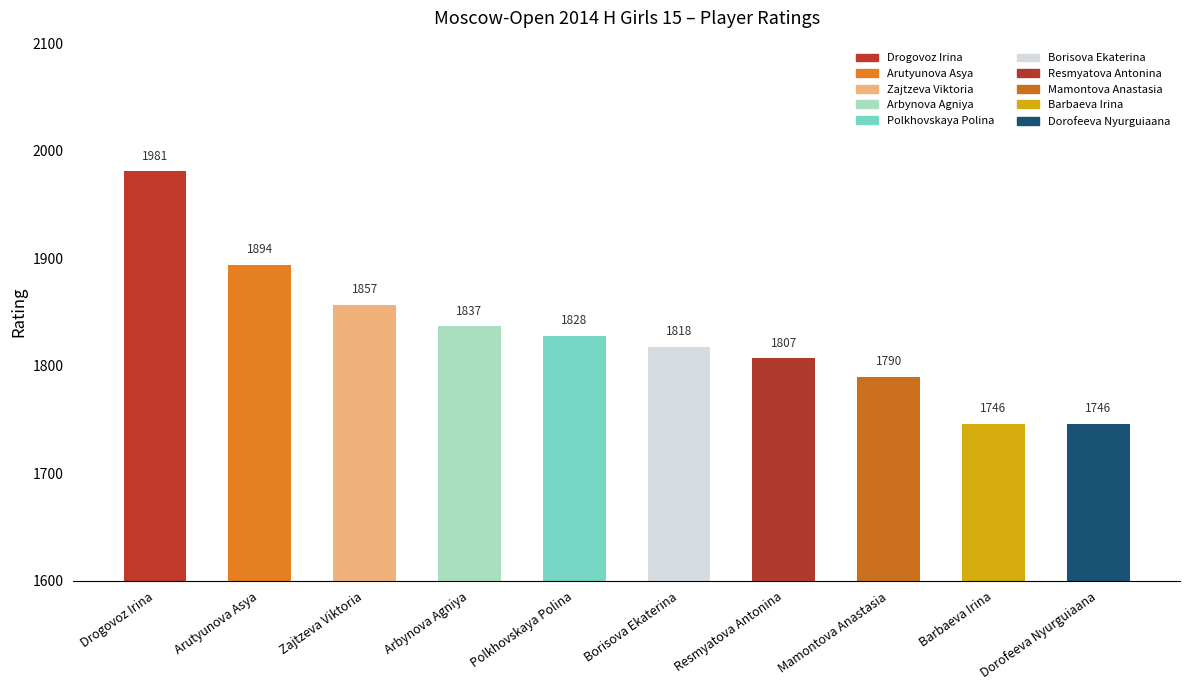

What is the difference between the values at Resmyatova Antonina and Arutyunova Asya?

87